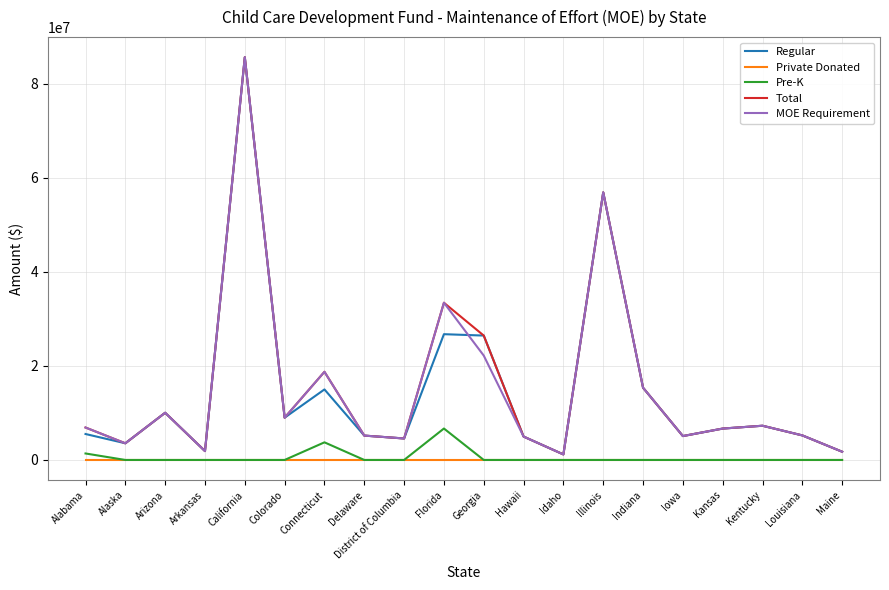

Where is the first local minimum for Regular?

Alaska